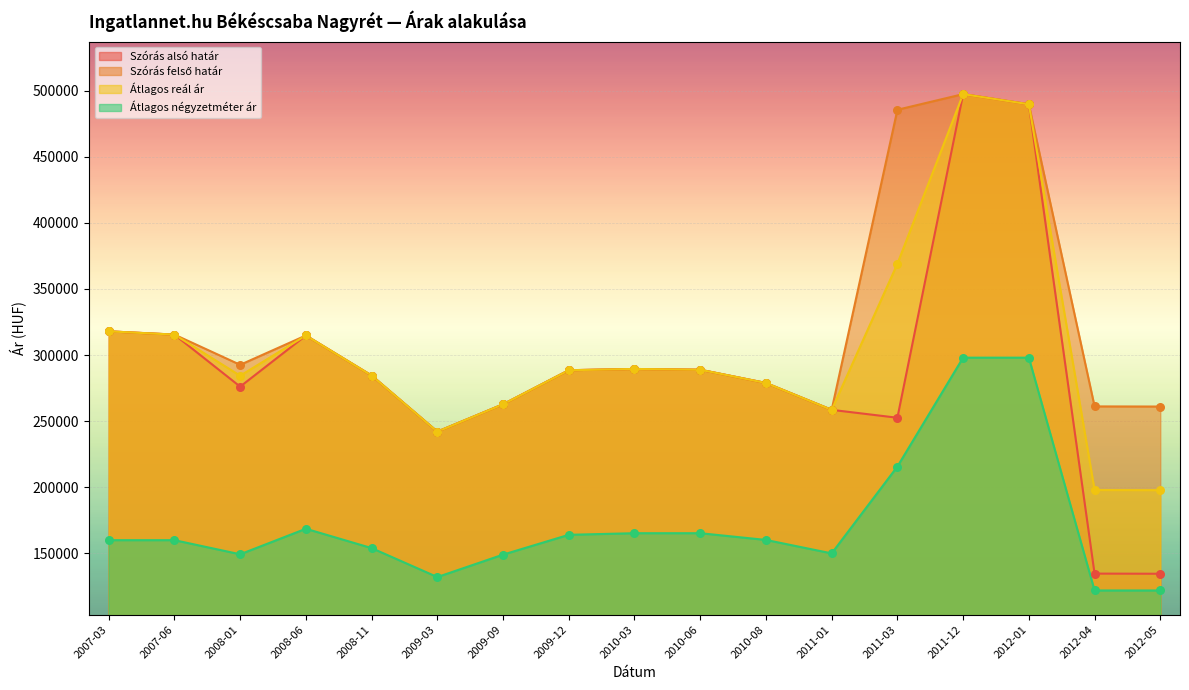

At how many categories does at least one series exceed 172318?

17